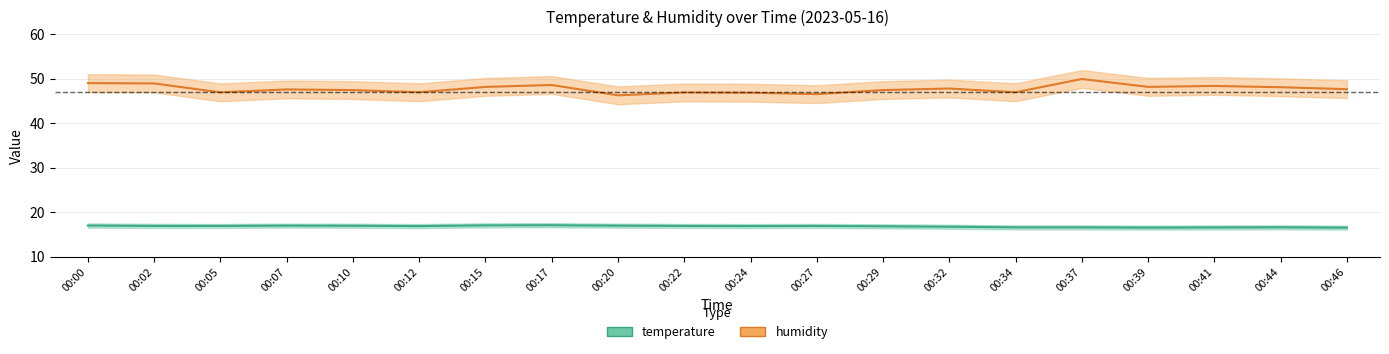

Count the number of categories in the chart.

20